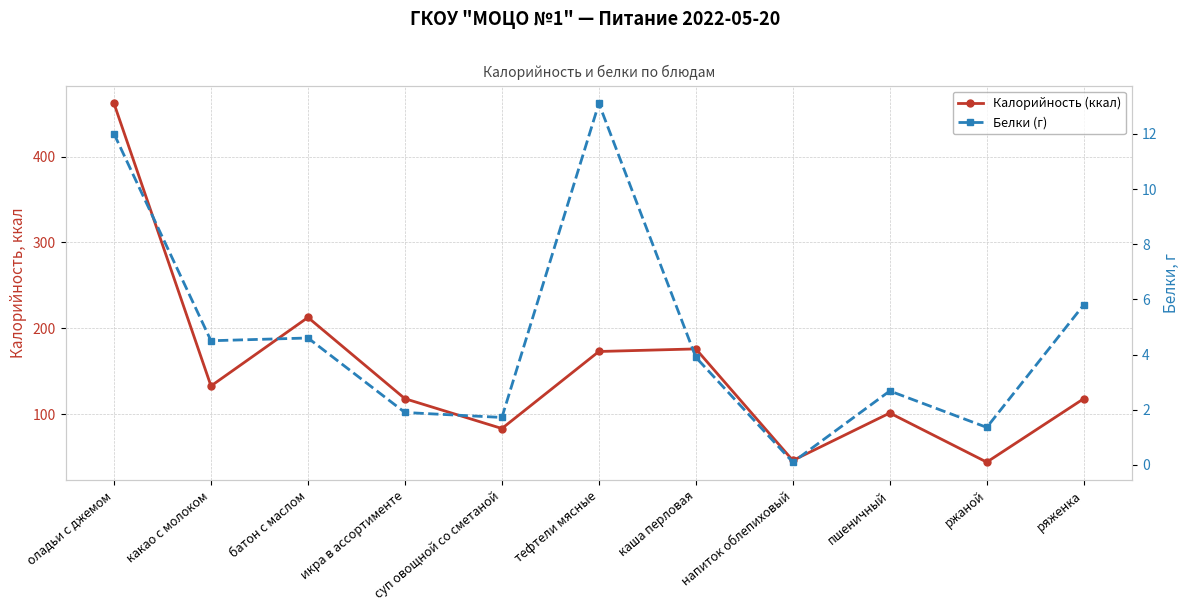

True or false: Белки (г) has a value of 2.7 at суп овощной со сметаной.

False